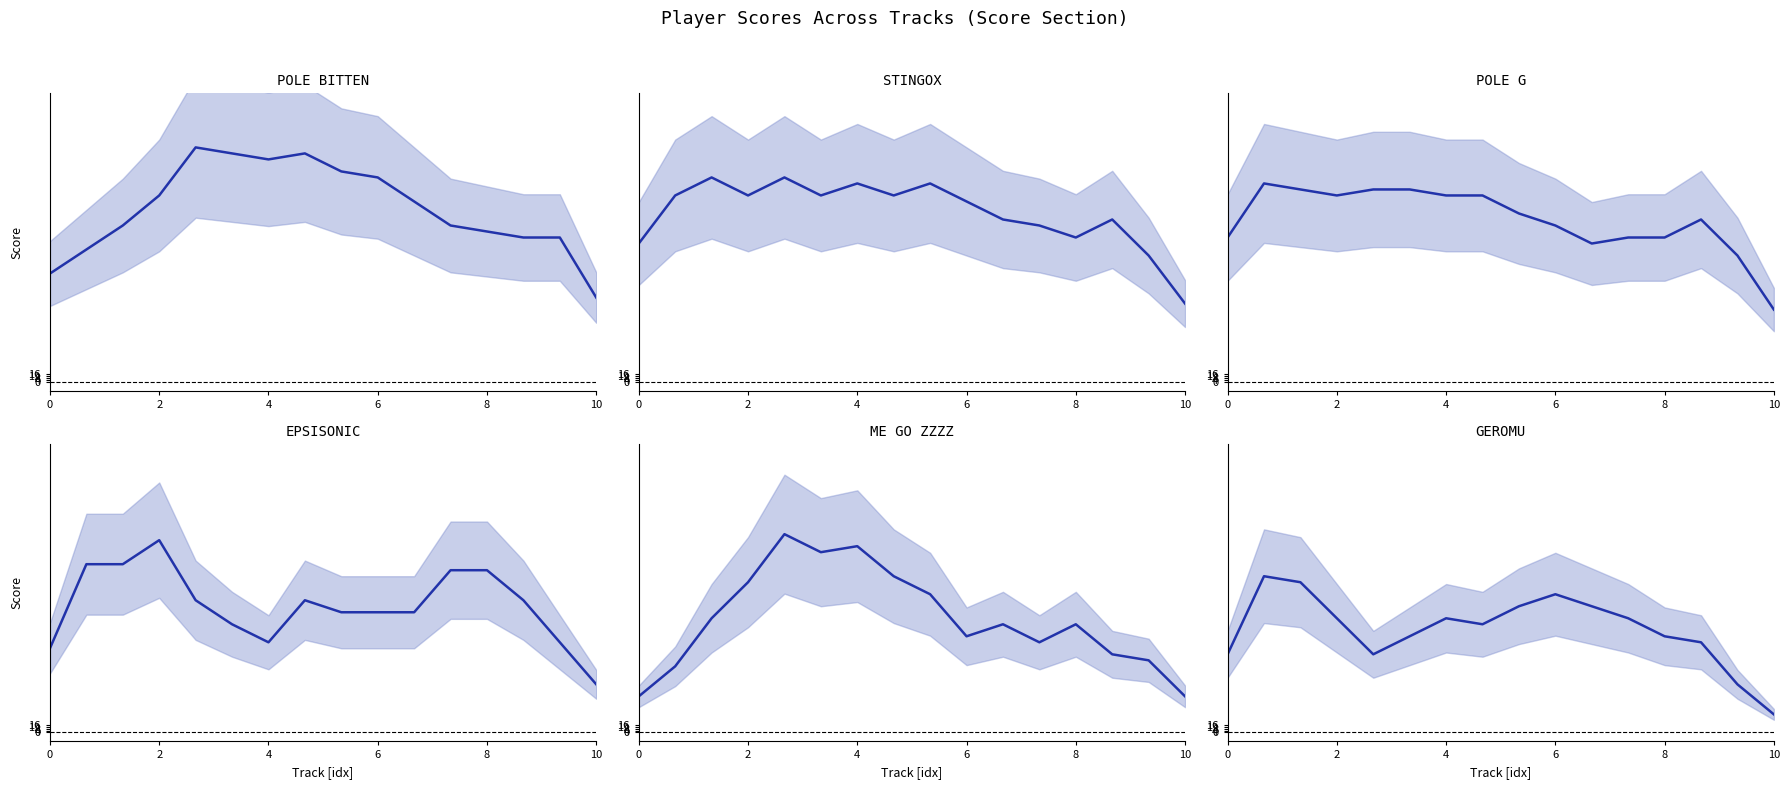

What is the spread (max minus min) of values at 10?

3.7